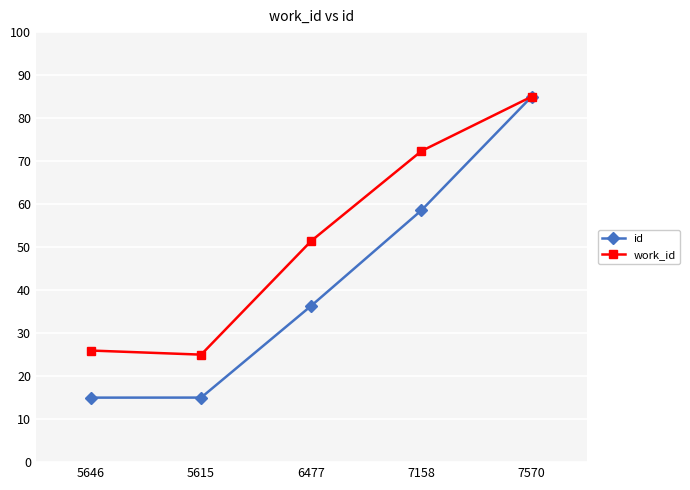

Between 5646 and 7570, which series saw the biggest shift?

id